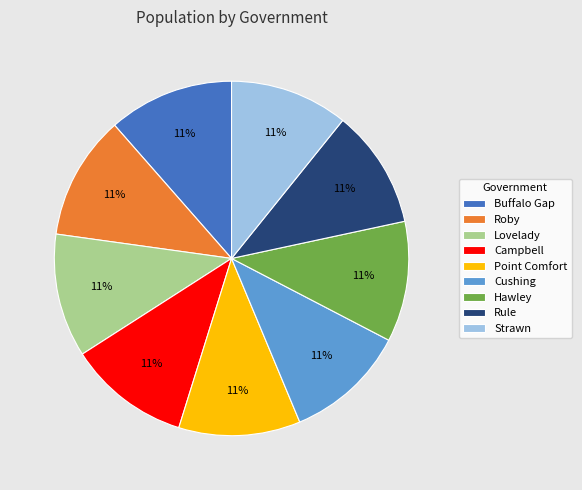

Approximately how many times larger is the value at Rule compared to Roby?

1.0